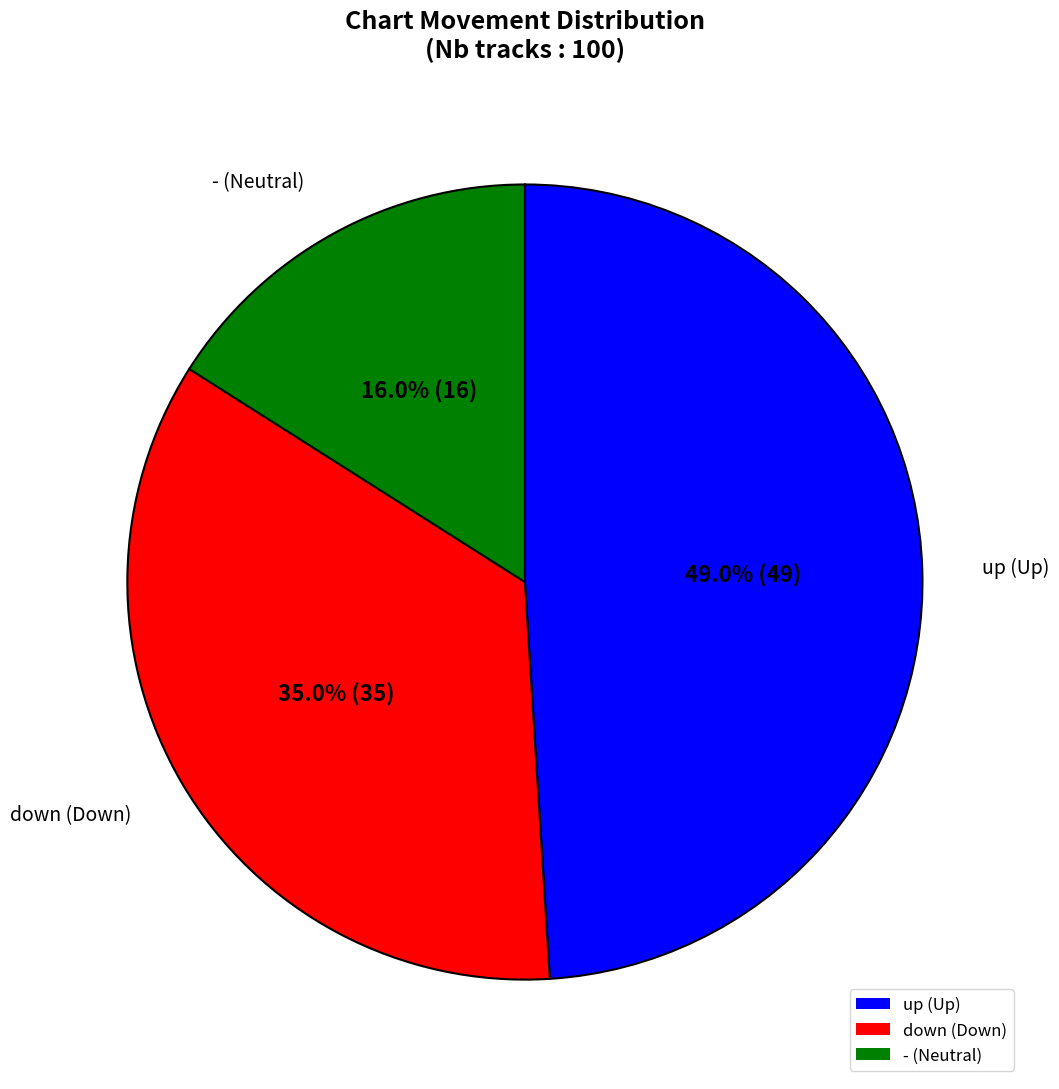

The - slice represents 16% of the pie. True or false?

True